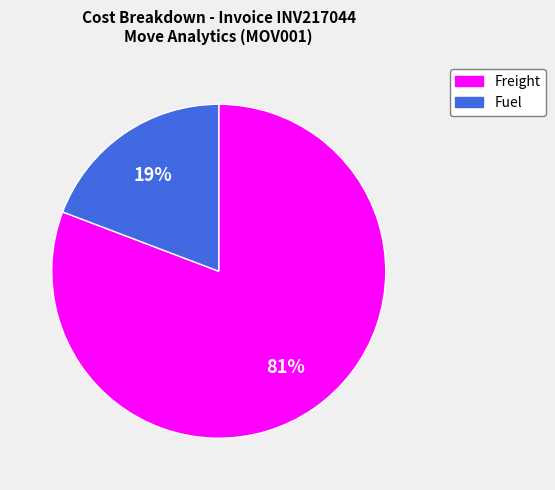

Which slice is the largest?

Freight